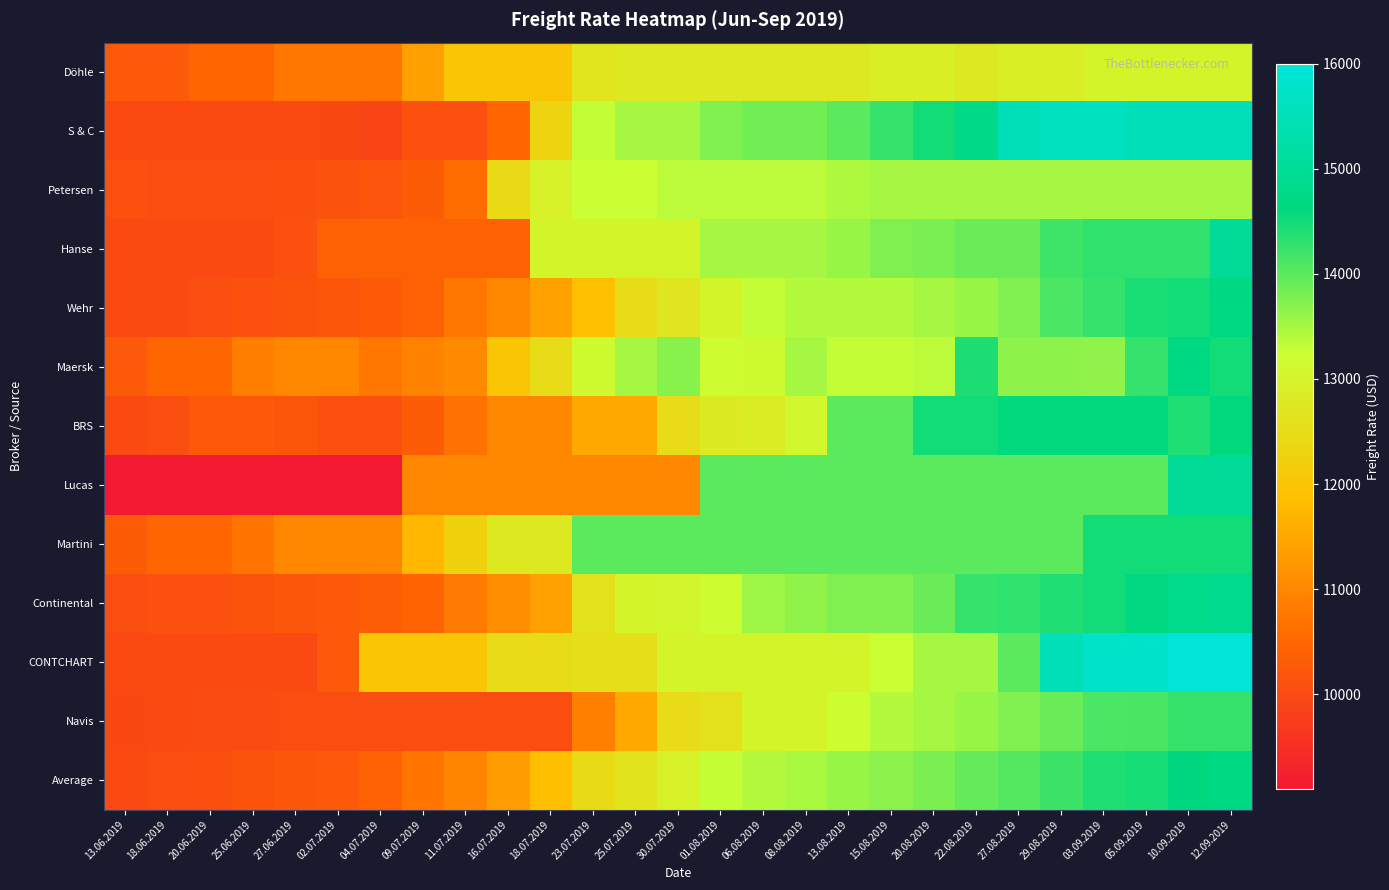

Reading left to right, transcribe all the data shown in this chart.

Döhle: 13.06.2019=10250	18.06.2019=10250	20.06.2019=10500	25.06.2019=10500	27.06.2019=10750	02.07.2019=10750	04.07.2019=10750	09.07.2019=11375	11.07.2019=12000	16.07.2019=12000	18.07.2019=12000	23.07.2019=12675	25.07.2019=12750	30.07.2019=12750	01.08.2019=12750	06.08.2019=12750	08.08.2019=12750	13.08.2019=12750	15.08.2019=12875	20.08.2019=12875	22.08.2019=12750	27.08.2019=12875	29.08.2019=12875	03.09.2019=13000	05.09.2019=13000	10.09.2019=13000	12.09.2019=13000
S & C: 13.06.2019=10000	18.06.2019=10000	20.06.2019=10000	25.06.2019=10000	27.06.2019=10000	02.07.2019=9950	04.07.2019=9900	09.07.2019=10100	11.07.2019=10100	16.07.2019=10500	18.07.2019=12300	23.07.2019=13300	25.07.2019=13500	30.07.2019=13500	01.08.2019=13750	06.08.2019=13850	08.08.2019=13850	13.08.2019=14000	15.08.2019=14250	20.08.2019=14500	22.08.2019=14750	27.08.2019=15500	29.08.2019=15600	03.09.2019=15600	05.09.2019=15500	10.09.2019=15500	12.09.2019=15500
Petersen: 13.06.2019=10100	18.06.2019=10050	20.06.2019=10050	25.06.2019=10050	27.06.2019=10075	02.07.2019=10125	04.07.2019=10175	09.07.2019=10325	11.07.2019=10600	16.07.2019=12450	18.07.2019=12950	23.07.2019=13250	25.07.2019=13250	30.07.2019=13350	01.08.2019=13350	06.08.2019=13350	08.08.2019=13350	13.08.2019=13450	15.08.2019=13500	20.08.2019=13500	22.08.2019=13500	27.08.2019=13500	29.08.2019=13500	03.09.2019=13500	05.09.2019=13500	10.09.2019=13500	12.09.2019=13500
Hanse: 13.06.2019=10000	18.06.2019=10000	20.06.2019=10000	25.06.2019=10000	27.06.2019=10100	02.07.2019=10400	04.07.2019=10400	09.07.2019=10400	11.07.2019=10400	16.07.2019=10400	18.07.2019=13000	23.07.2019=13000	25.07.2019=13000	30.07.2019=13000	01.08.2019=13500	06.08.2019=13500	08.08.2019=13500	13.08.2019=13600	15.08.2019=13750	20.08.2019=13800	22.08.2019=13900	27.08.2019=13900	29.08.2019=14200	03.09.2019=14300	05.09.2019=14300	10.09.2019=14300	12.09.2019=15000
Wehr: 13.06.2019=10000	18.06.2019=10000	20.06.2019=10050	25.06.2019=10100	27.06.2019=10150	02.07.2019=10200	04.07.2019=10275	09.07.2019=10400	11.07.2019=10750	16.07.2019=11000	18.07.2019=11400	23.07.2019=11900	25.07.2019=12500	30.07.2019=12700	01.08.2019=13000	06.08.2019=13300	08.08.2019=13400	13.08.2019=13400	15.08.2019=13400	20.08.2019=13500	22.08.2019=13600	27.08.2019=13750	29.08.2019=14100	03.09.2019=14250	05.09.2019=14450	10.09.2019=14500	12.09.2019=14700
Maersk: 13.06.2019=10250	18.06.2019=10500	20.06.2019=10500	25.06.2019=10858	27.06.2019=11000	02.07.2019=11000	04.07.2019=10750	09.07.2019=10937	11.07.2019=11041	16.07.2019=12000	18.07.2019=12500	23.07.2019=13166	25.07.2019=13500	30.07.2019=13700	01.08.2019=13200	06.08.2019=13166	08.08.2019=13500	13.08.2019=13300	15.08.2019=13300	20.08.2019=13350	22.08.2019=14416	27.08.2019=13668	29.08.2019=13668	03.09.2019=13630	05.09.2019=14250	10.09.2019=14700	12.09.2019=14500
BRS: 13.06.2019=10000	18.06.2019=10050	20.06.2019=10250	25.06.2019=10250	27.06.2019=10200	02.07.2019=10100	04.07.2019=10100	09.07.2019=10300	11.07.2019=10650	16.07.2019=11000	18.07.2019=11000	23.07.2019=11500	25.07.2019=11500	30.07.2019=12500	01.08.2019=12800	06.08.2019=12850	08.08.2019=13100	13.08.2019=14000	15.08.2019=14000	20.08.2019=14500	22.08.2019=14500	27.08.2019=14600	29.08.2019=14600	03.09.2019=14600	05.09.2019=14600	10.09.2019=14400	12.09.2019=14600
Lucas: 13.06.2019=9100	18.06.2019=9100	20.06.2019=9100	25.06.2019=9100	27.06.2019=9100	02.07.2019=9100	04.07.2019=9100	09.07.2019=11000	11.07.2019=11000	16.07.2019=11000	18.07.2019=11000	23.07.2019=11000	25.07.2019=11000	30.07.2019=11000	01.08.2019=14000	06.08.2019=14000	08.08.2019=14000	13.08.2019=14000	15.08.2019=14000	20.08.2019=14000	22.08.2019=14000	27.08.2019=14000	29.08.2019=14000	03.09.2019=14000	05.09.2019=14000	10.09.2019=15000	12.09.2019=15000
Martini: 13.06.2019=10300	18.06.2019=10500	20.06.2019=10500	25.06.2019=10700	27.06.2019=11000	02.07.2019=11000	04.07.2019=11000	09.07.2019=11750	11.07.2019=12250	16.07.2019=12750	18.07.2019=12750	23.07.2019=14000	25.07.2019=14000	30.07.2019=14000	01.08.2019=14000	06.08.2019=14000	08.08.2019=14000	13.08.2019=14000	15.08.2019=14000	20.08.2019=14000	22.08.2019=14000	27.08.2019=14000	29.08.2019=14000	03.09.2019=14500	05.09.2019=14500	10.09.2019=14500	12.09.2019=14500
Continental: 13.06.2019=10050	18.06.2019=10100	20.06.2019=10100	25.06.2019=10150	27.06.2019=10200	02.07.2019=10250	04.07.2019=10350	09.07.2019=10450	11.07.2019=10800	16.07.2019=11100	18.07.2019=11400	23.07.2019=12600	25.07.2019=13000	30.07.2019=13050	01.08.2019=13200	06.08.2019=13550	08.08.2019=13650	13.08.2019=13750	15.08.2019=13750	20.08.2019=13900	22.08.2019=14250	27.08.2019=14300	29.08.2019=14400	03.09.2019=14500	05.09.2019=14650	10.09.2019=14800	12.09.2019=14850
CONTCHART: 13.06.2019=10000	18.06.2019=10000	20.06.2019=10000	25.06.2019=10000	27.06.2019=10000	02.07.2019=10250	04.07.2019=12000	09.07.2019=12000	11.07.2019=12000	16.07.2019=12500	18.07.2019=12500	23.07.2019=12550	25.07.2019=12550	30.07.2019=13000	01.08.2019=13000	06.08.2019=13000	08.08.2019=13000	13.08.2019=13000	15.08.2019=13250	20.08.2019=13500	22.08.2019=13500	27.08.2019=14000	29.08.2019=15500	03.09.2019=15750	05.09.2019=15750	10.09.2019=16000	12.09.2019=16000
Navis: 13.06.2019=9950	18.06.2019=10000	20.06.2019=10025	25.06.2019=10025	27.06.2019=10050	02.07.2019=10050	04.07.2019=10050	09.07.2019=10050	11.07.2019=10050	16.07.2019=10050	18.07.2019=10050	23.07.2019=10900	25.07.2019=11500	30.07.2019=12500	01.08.2019=12600	06.08.2019=13000	08.08.2019=13000	13.08.2019=13200	15.08.2019=13400	20.08.2019=13500	22.08.2019=13600	27.08.2019=13750	29.08.2019=13900	03.09.2019=14100	05.09.2019=14125	10.09.2019=14250	12.09.2019=14250
Average: 13.06.2019=9996	18.06.2019=10038	20.06.2019=10083	25.06.2019=10145	27.06.2019=10217	02.07.2019=10271	04.07.2019=10400	09.07.2019=10726	11.07.2019=10970	16.07.2019=11350	18.07.2019=11850	23.07.2019=12465	25.07.2019=12658	30.07.2019=12942	01.08.2019=13281	06.08.2019=13409	08.08.2019=13469	13.08.2019=13588	15.08.2019=13673	20.08.2019=13785	22.08.2019=13943	27.08.2019=14049	29.08.2019=14219	03.09.2019=14402	05.09.2019=14460	10.09.2019=14612	12.09.2019=14685